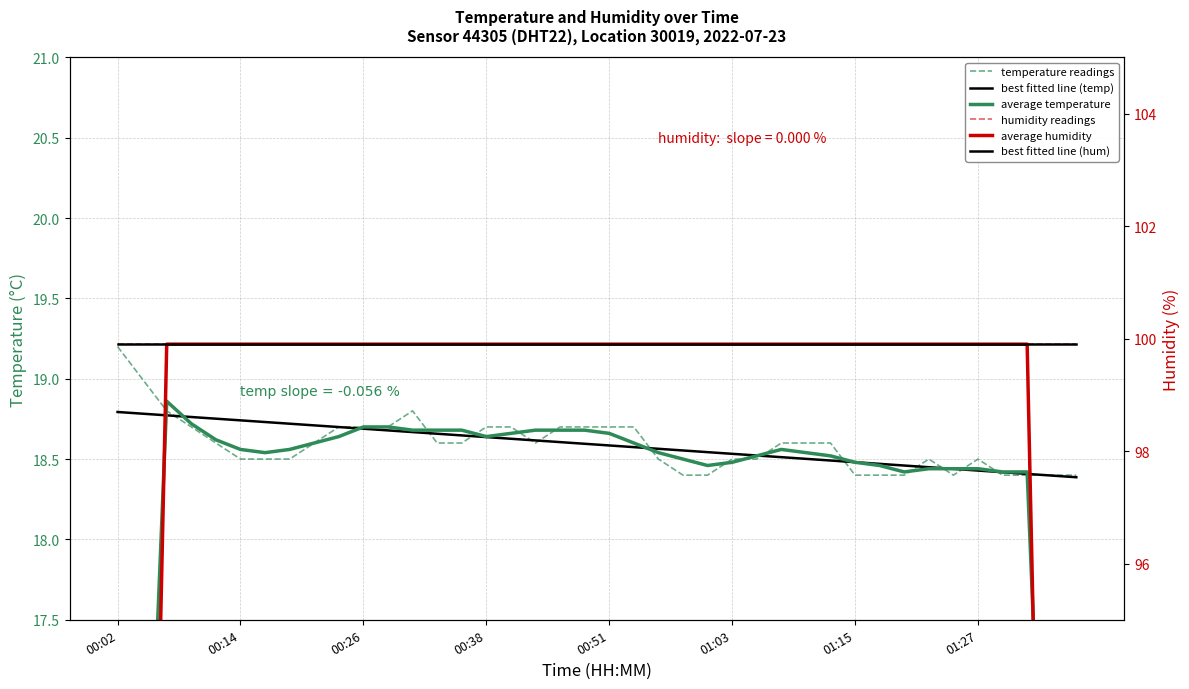

Is it true that best fitted line (hum) equals 99.9 at 18?

True